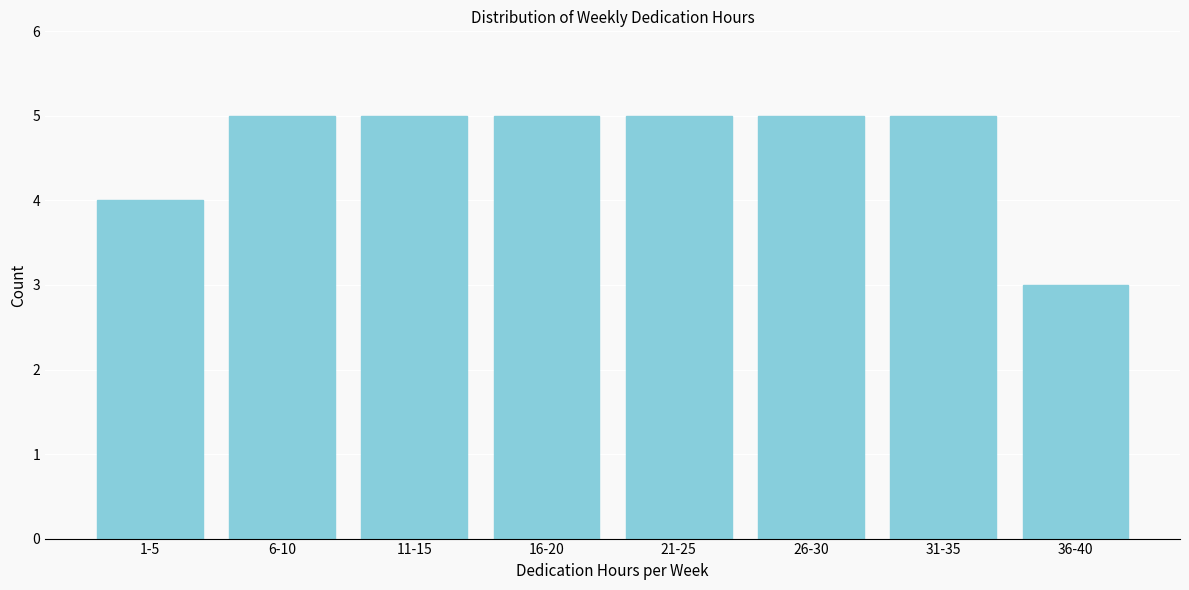

Reading right to left, what are all the values shown in this chart?

3	5	5	5	5	5	5	4